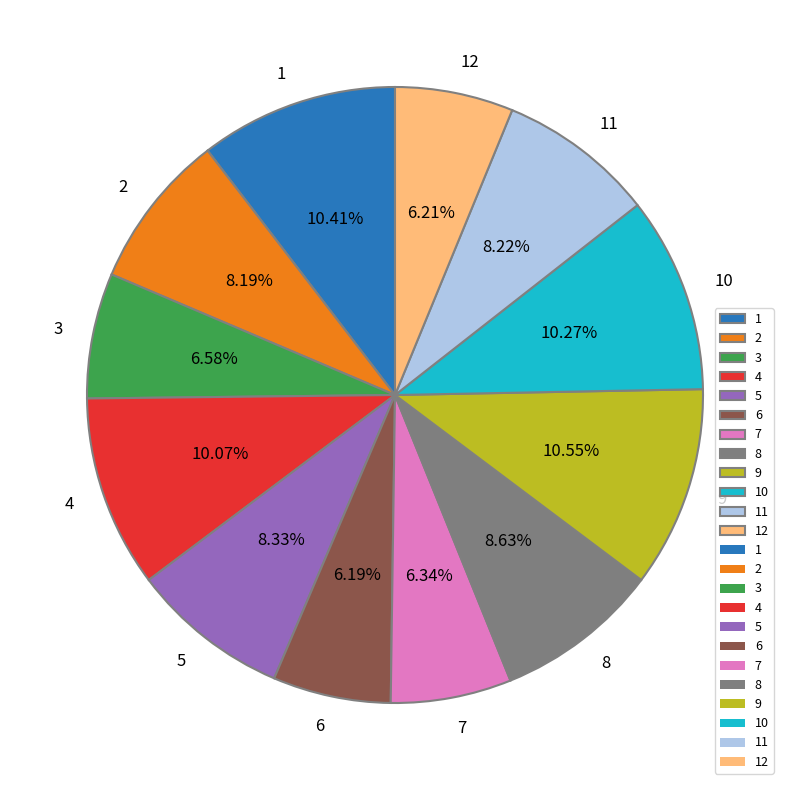

Is it true that 4 is 10% of the pie?

True